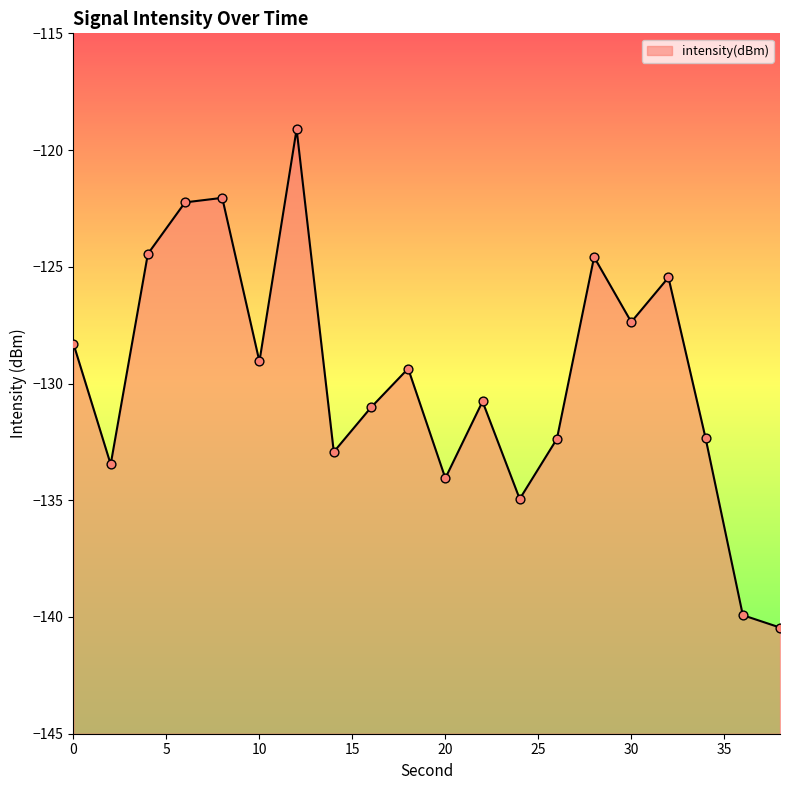

What is the change in value from 12 to 30?

-8.3